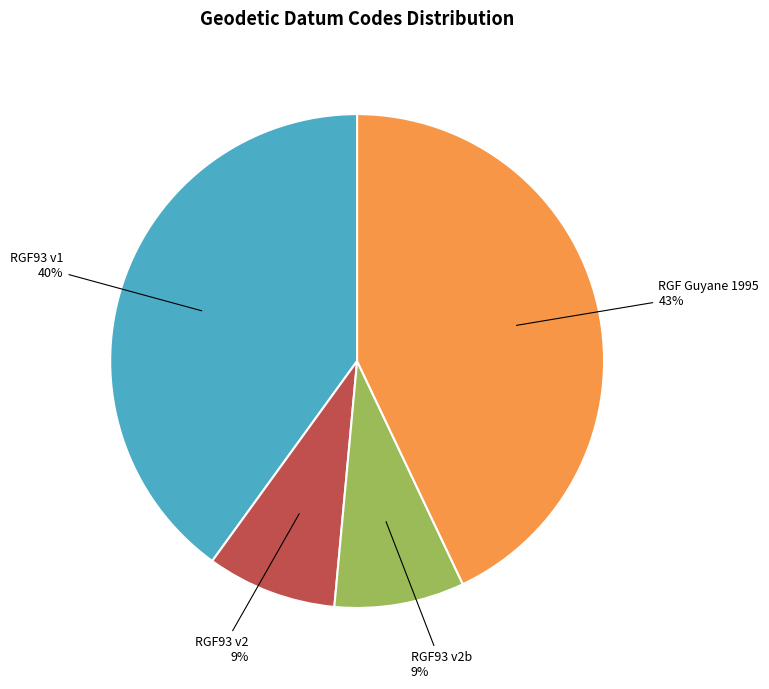

Does RGF93 v2 account for over 50% of the chart?

No